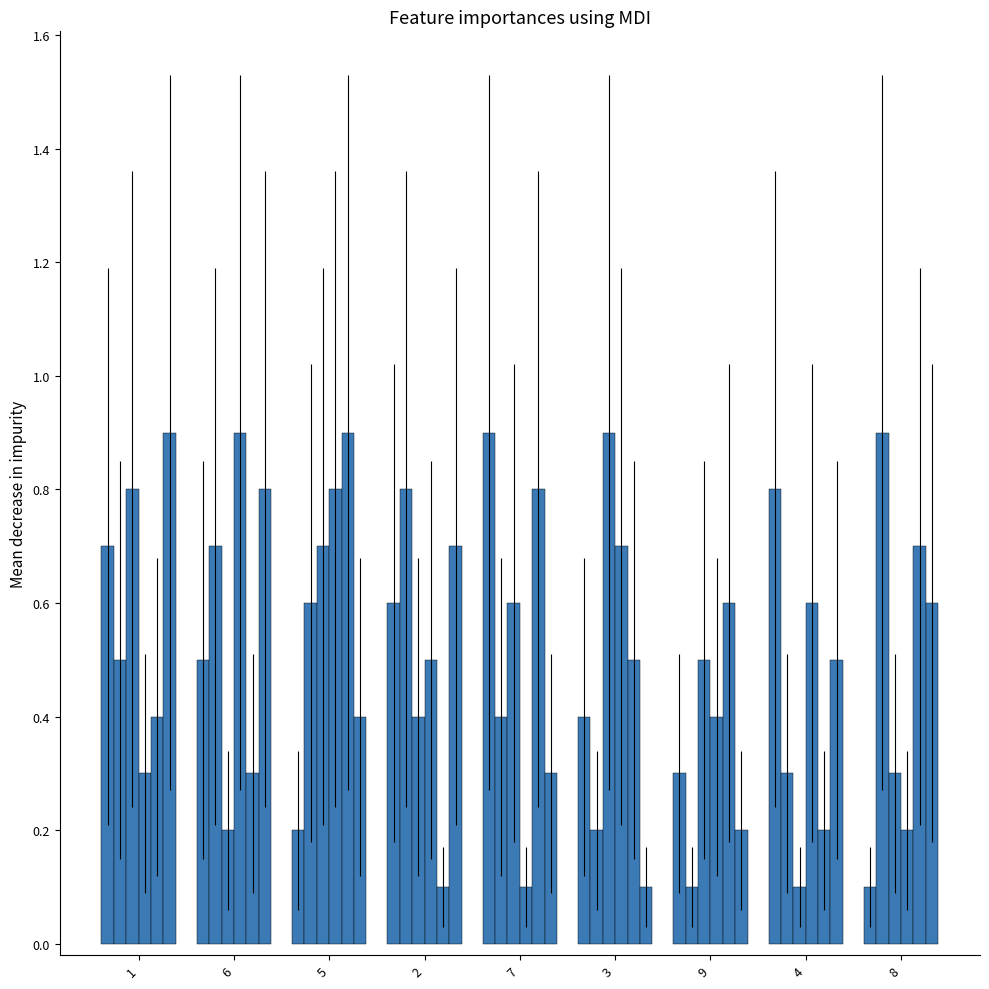

How many distinct data groups are displayed?

6